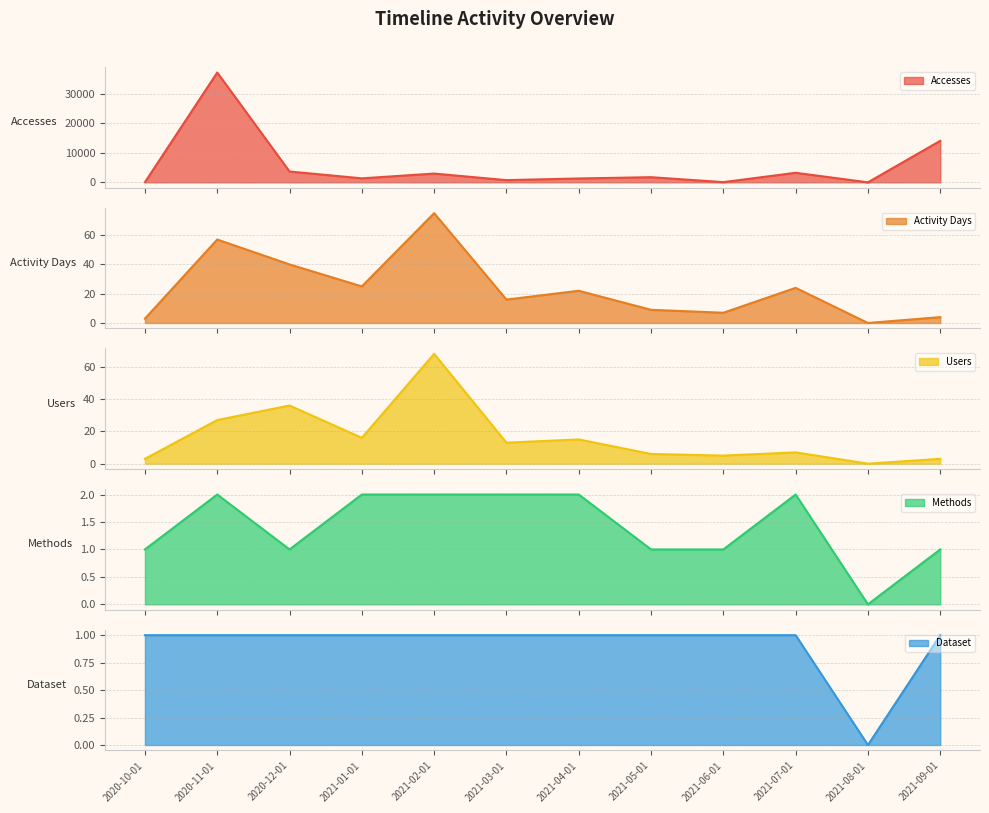

Is the value of Users at 2021-04-01 greater than the value of Activity Days at 2021-05-01?

Yes